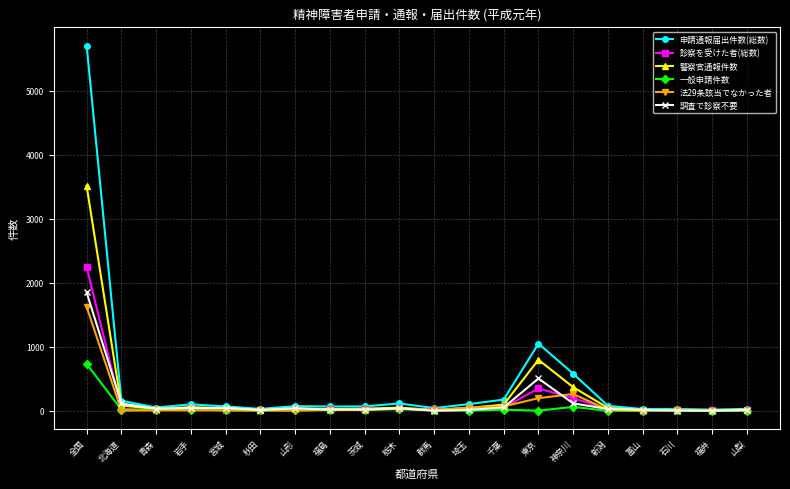

What are all the series names shown in the legend?

申請通報届出件数(総数), 診察を受けた者(総数), 警察官通報件数, 一般申請件数, 法29条該当でなかった者, 調査で診察不要